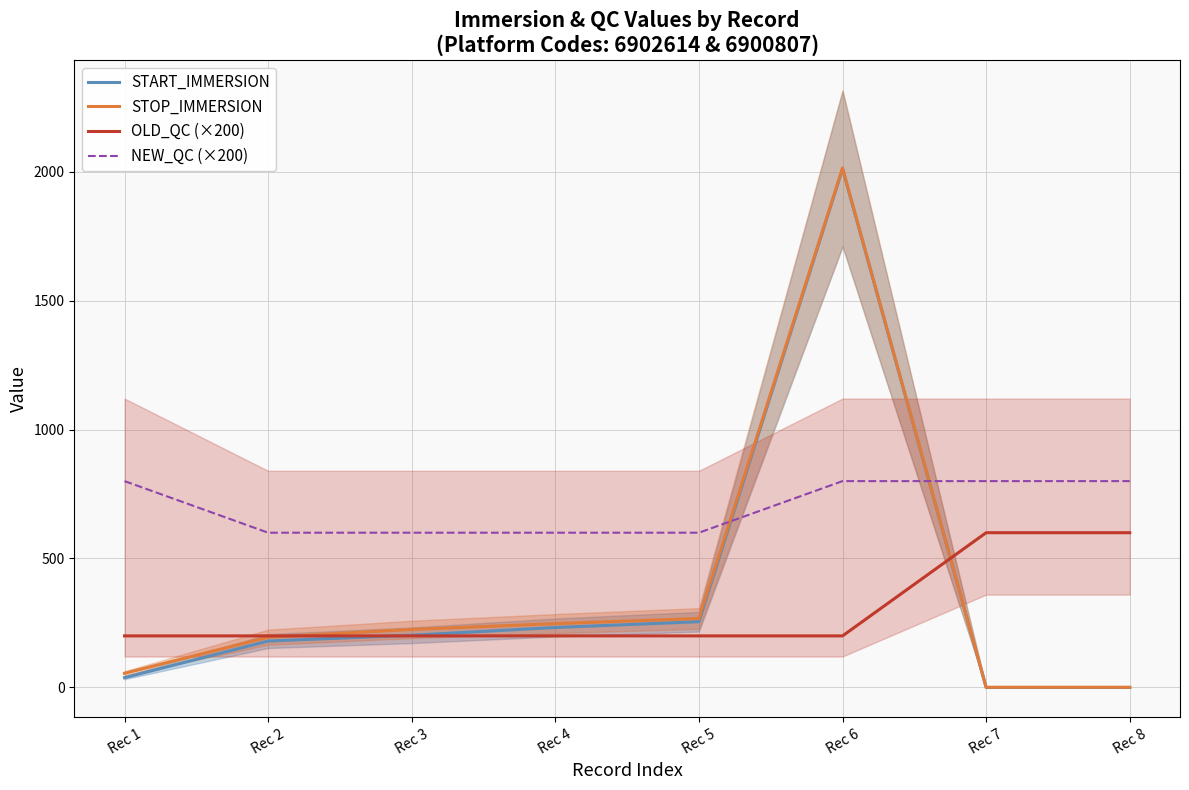

Read the NEW_QC (×200) value at Rec 4.

600.0